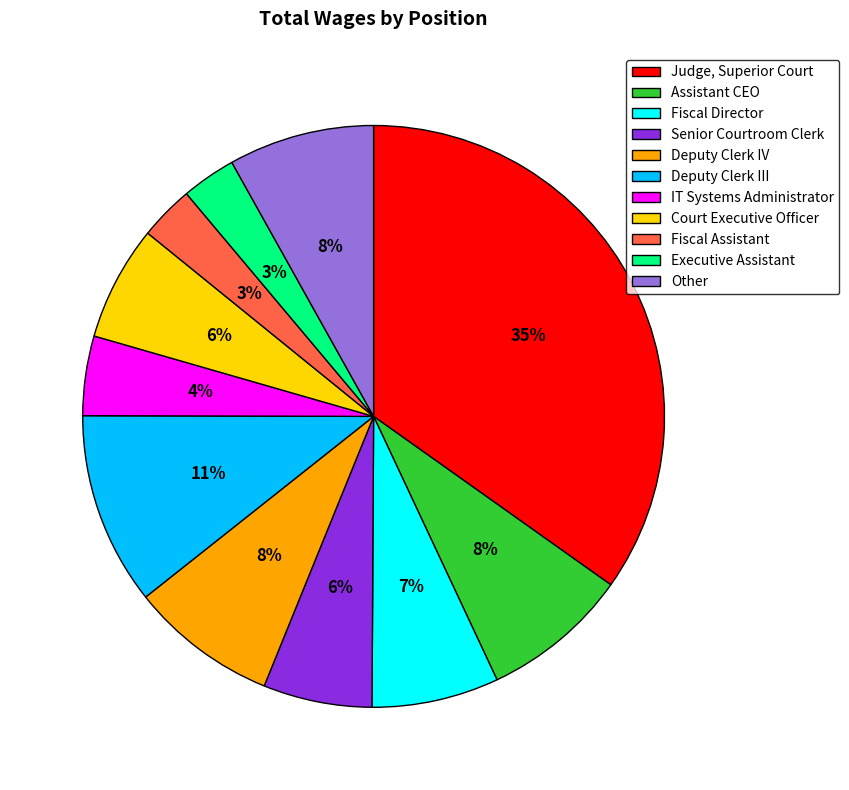

Does Other account for over 50% of the chart?

No